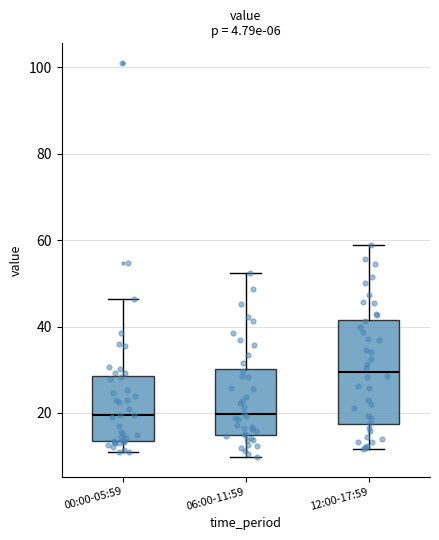

Comparing the boxes themselves (not the whiskers), which one is the tallest?

12:00-17:59